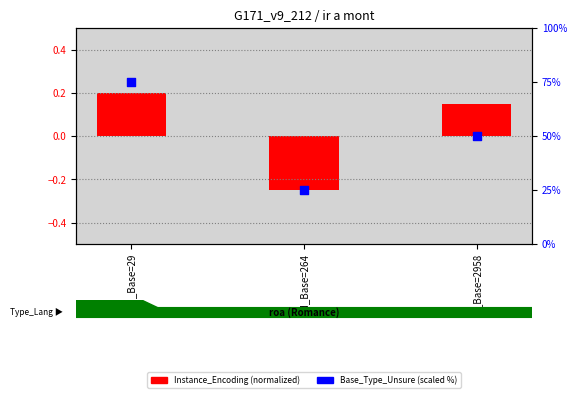

Is the value of Instance_Encoding (normalized) at Id_Base=29 greater than the value of Base_Type_Unsure (scaled) at Id_Base=264?

No